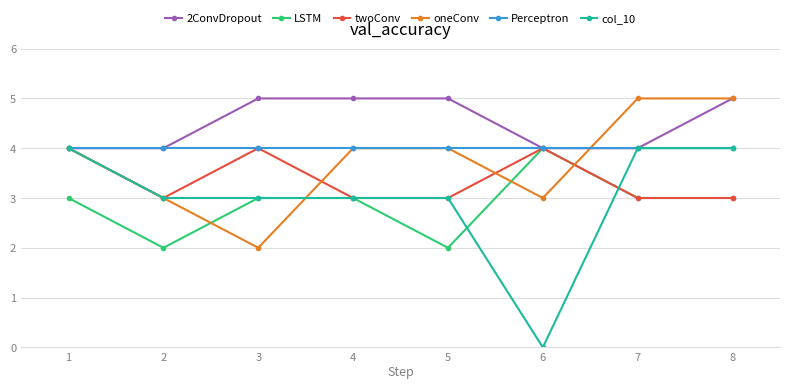

Is this an area chart (filled region under the line)?

No